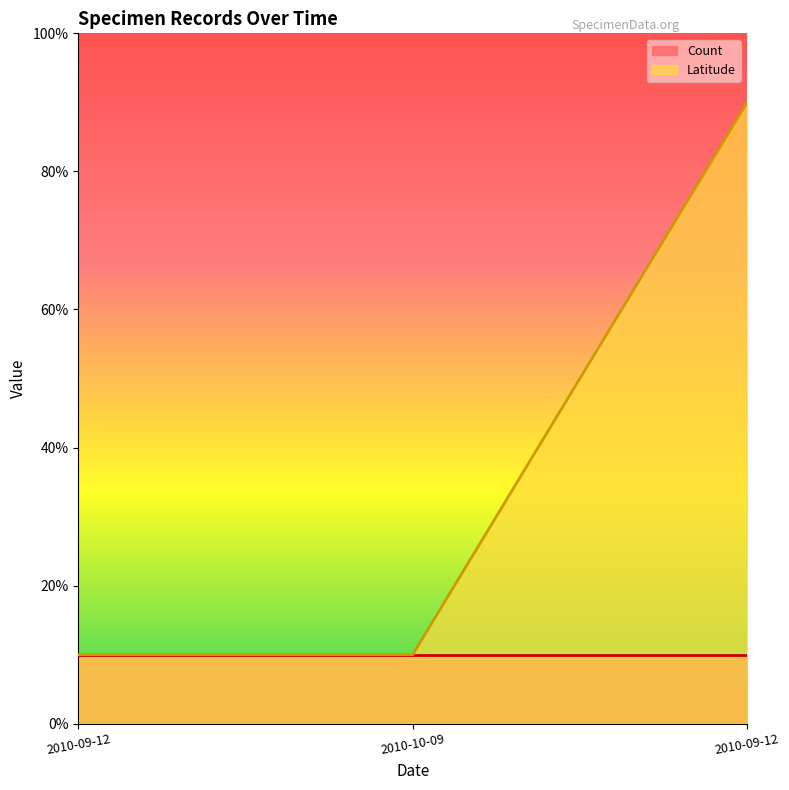

What is the maximum value shown in the chart?

90